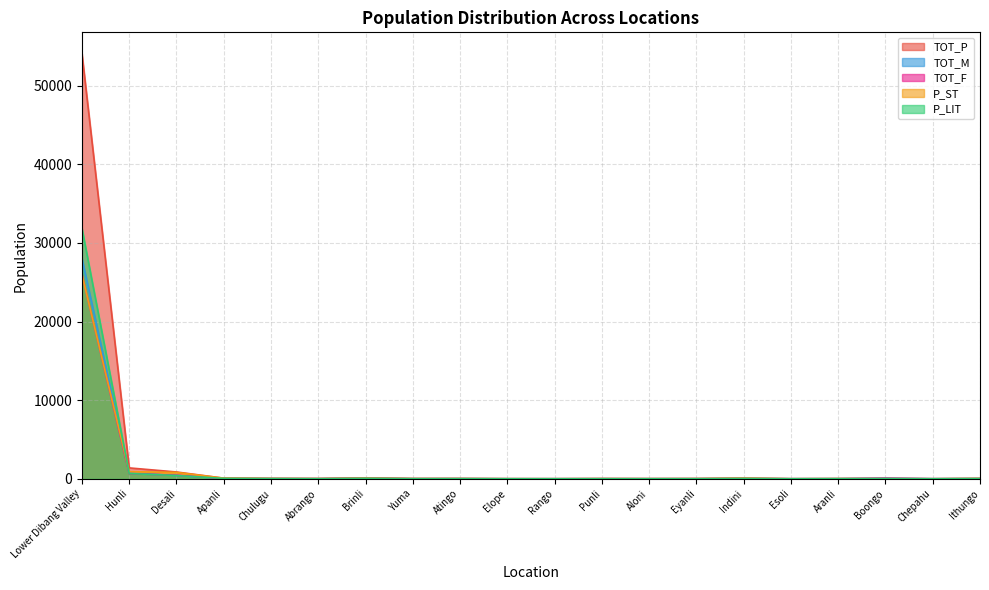

Is it true that TOT_F equals 26027 at Lower Dibang Valley?

True